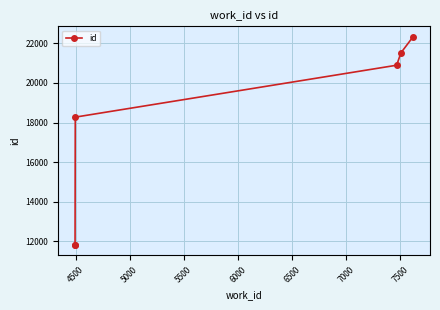

How many categories are shown in the chart?

6